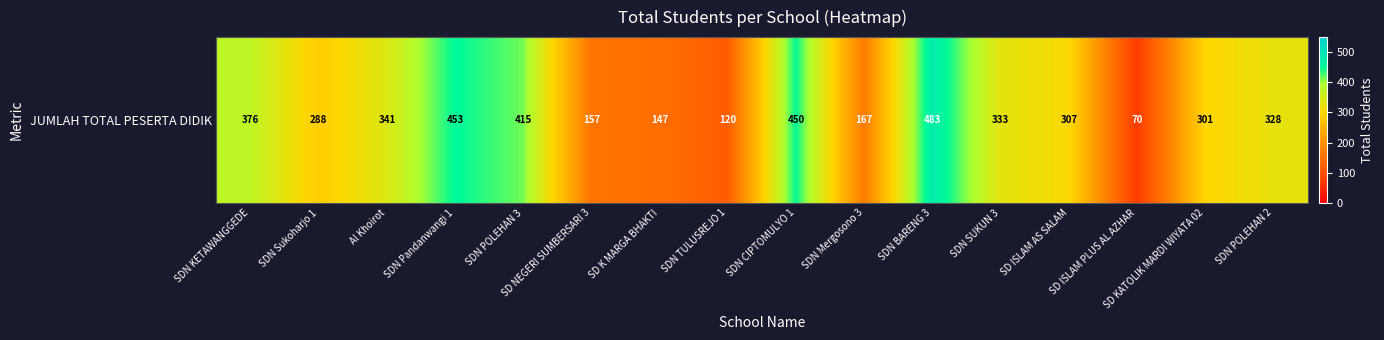

What is the change in value from SDN KETAWANGGEDE to Al Khoirot?

-35